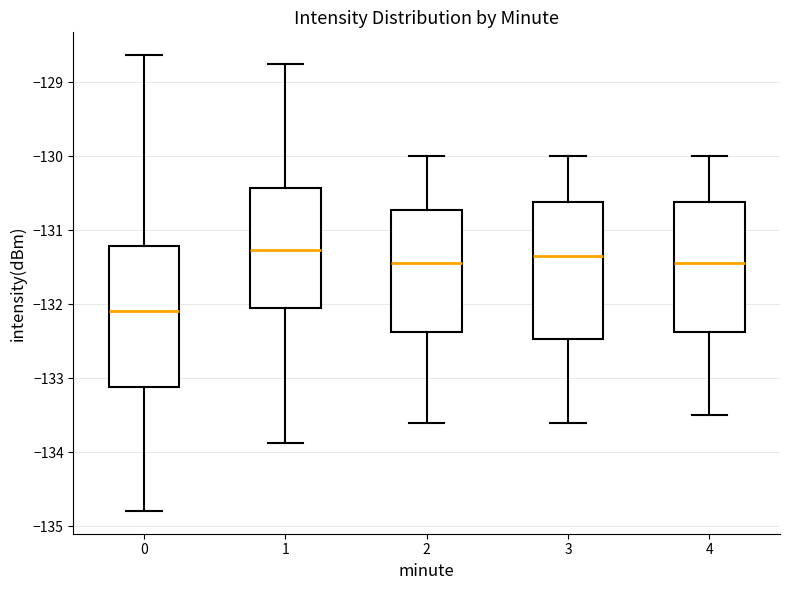

Reading left to right, read every box against the y-axis: the position of its median line, the range the box covers, and the ends of its whiskers. The values are not printed on the chart, so give them approximately, as read against the axis.

0: median -132.1, box -133.1 to -131.2, whiskers -134.8 to -128.6
1: median -131.3, box -132.0 to -130.4, whiskers -133.9 to -128.8
2: median -131.4, box -132.4 to -130.7, whiskers -133.6 to -130.0
3: median -131.3, box -132.5 to -130.6, whiskers -133.6 to -130.0
4: median -131.4, box -132.4 to -130.6, whiskers -133.5 to -130.0